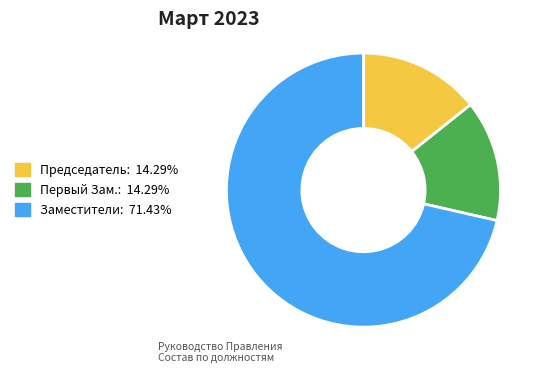

Is Первый Зам.: 14.29% the majority of the pie?

No